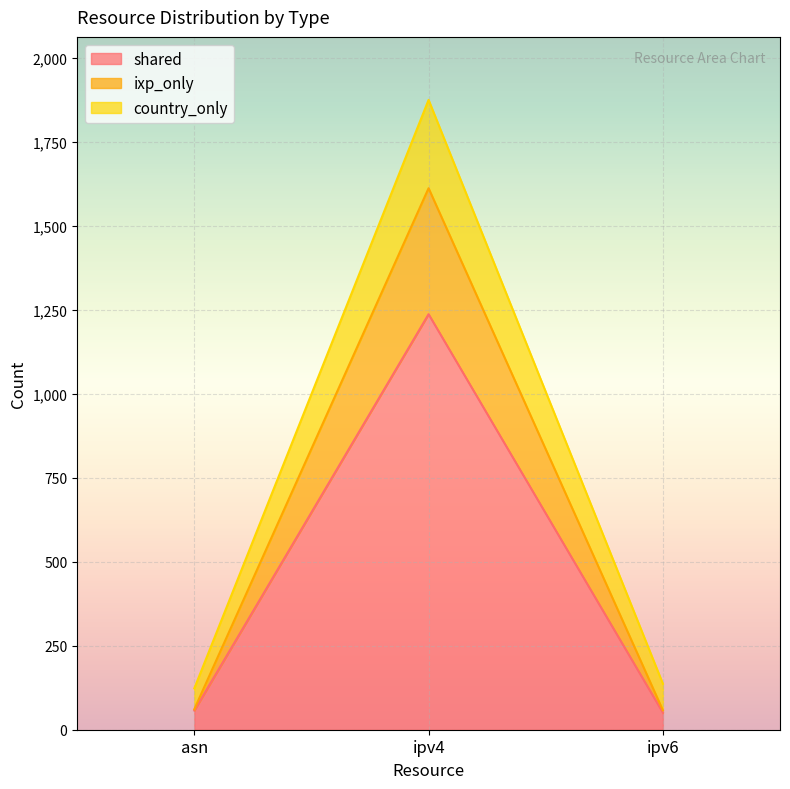

What is the label of the 2nd point from the right?

ipv4